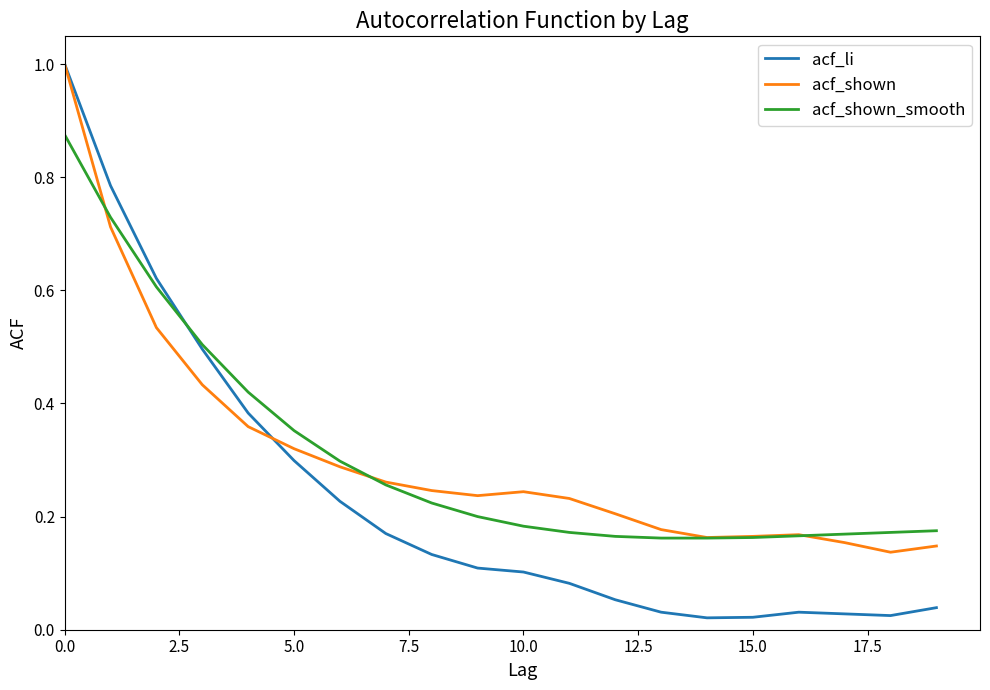

What is the maximum value shown in the chart?

1.0